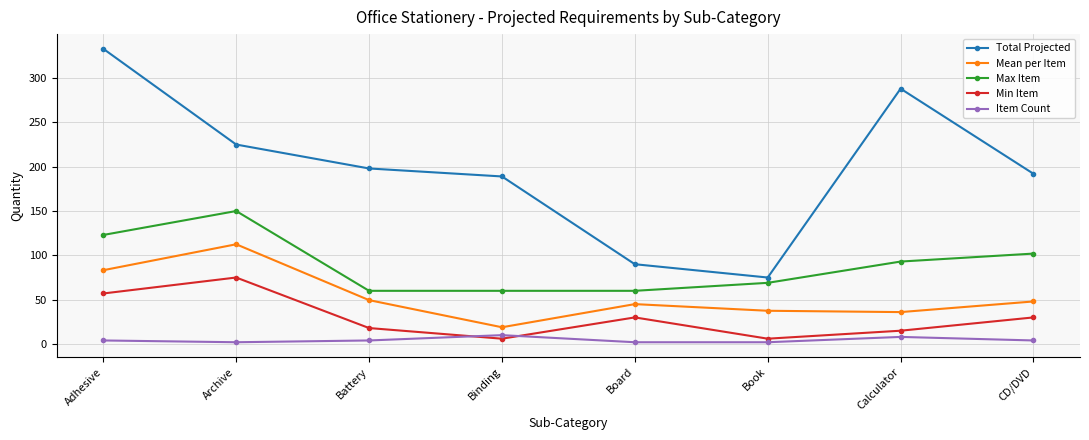

Which series has the largest range (max minus min)?

Total Projected